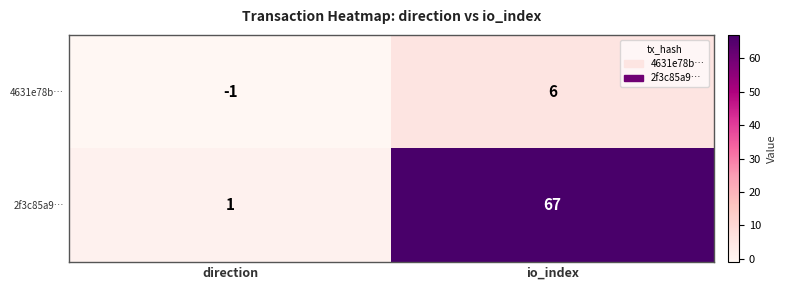

Between direction and io_index, which series saw the biggest shift?

2f3c85a9…